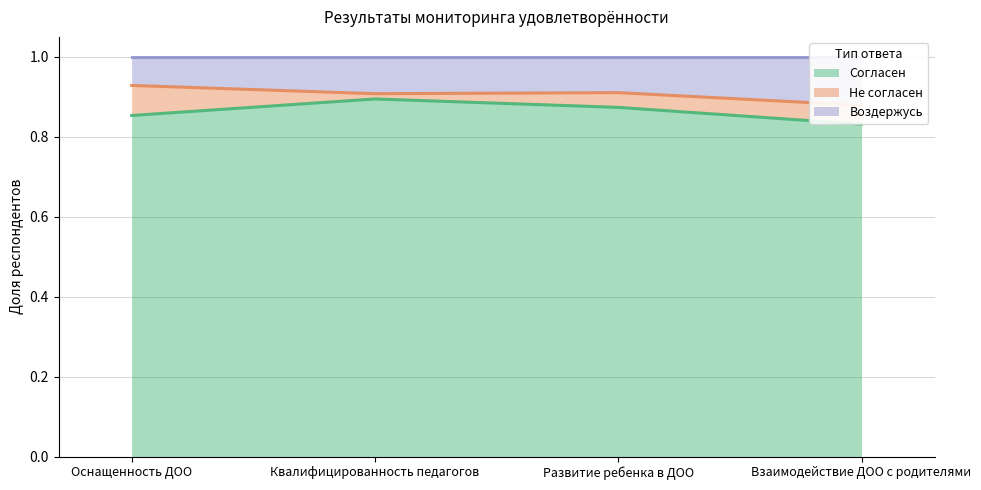

Rank the categories by Согласен value from lowest to highest.

Взаимодействие ДОО с родителями, Оснащенность ДОО, Развитие ребенка в ДОО, Квалифицированность педагогов